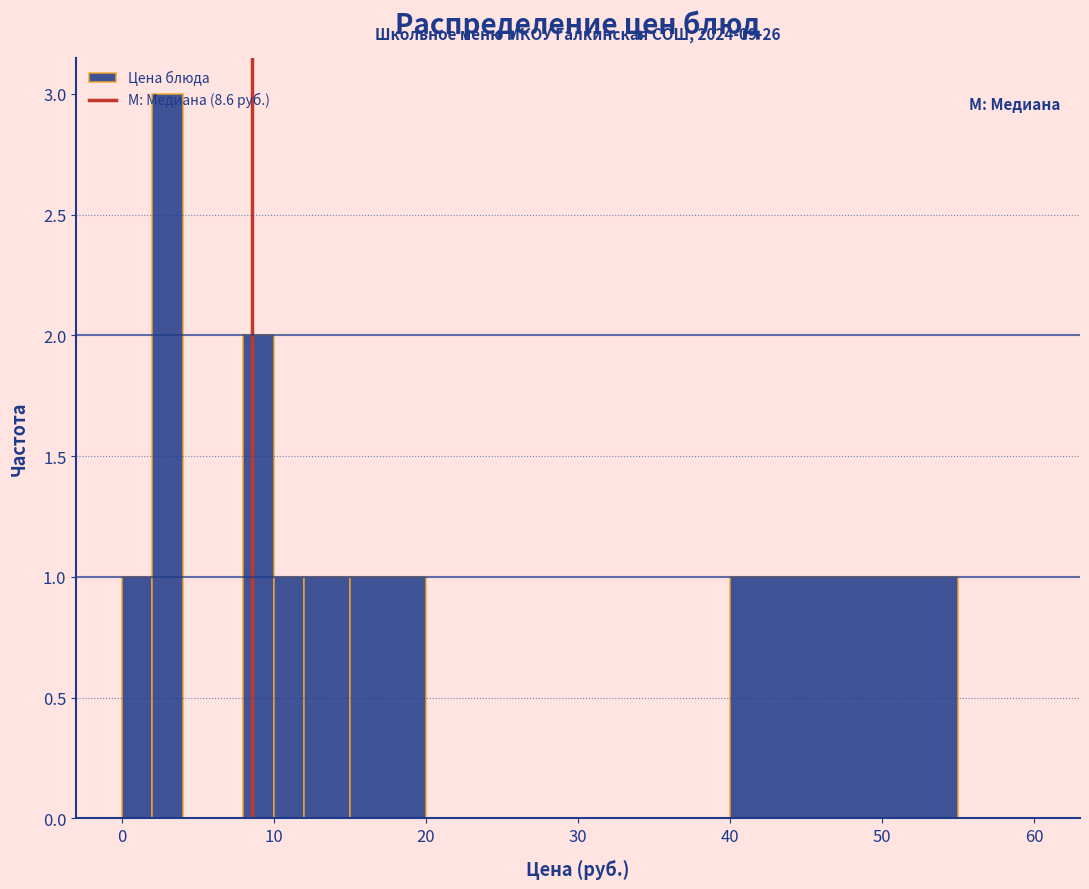

Around what value on the x-axis is the tallest bar? Give the approximate position of its centre, as read against the axis.

3